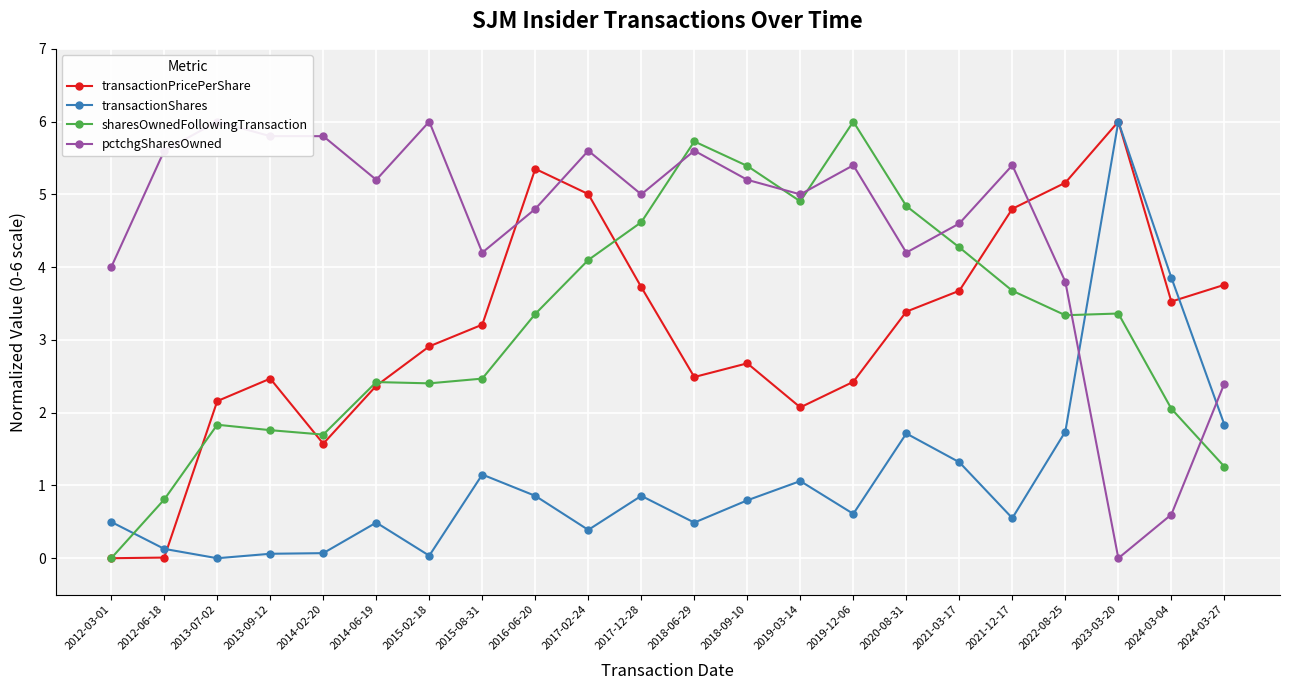

What are all the series names shown in the legend?

transactionPricePerShare, transactionShares, sharesOwnedFollowingTransaction, pctchgSharesOwned